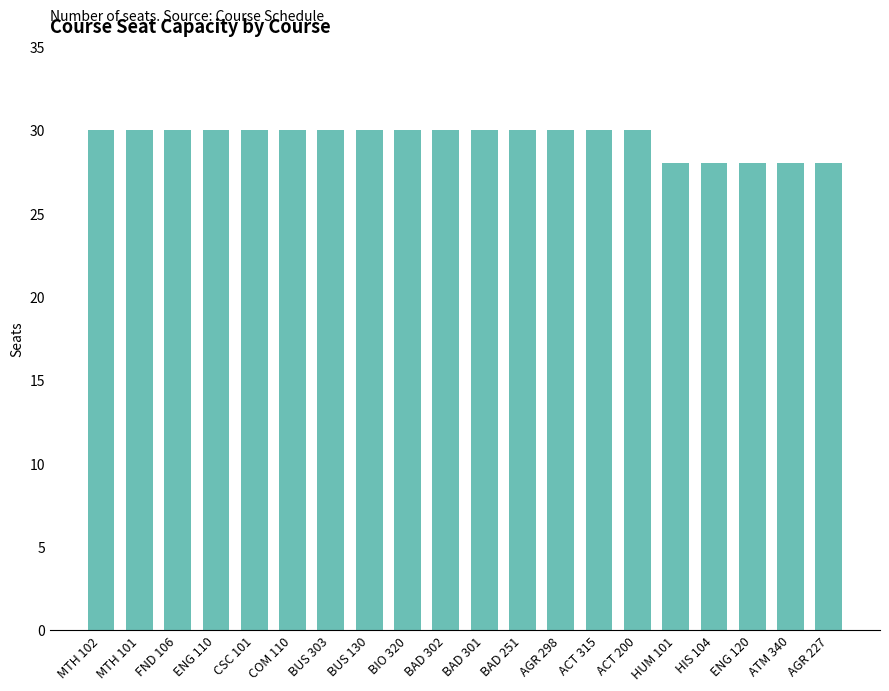

What is the label of the 7th bar from the left?

BUS 303